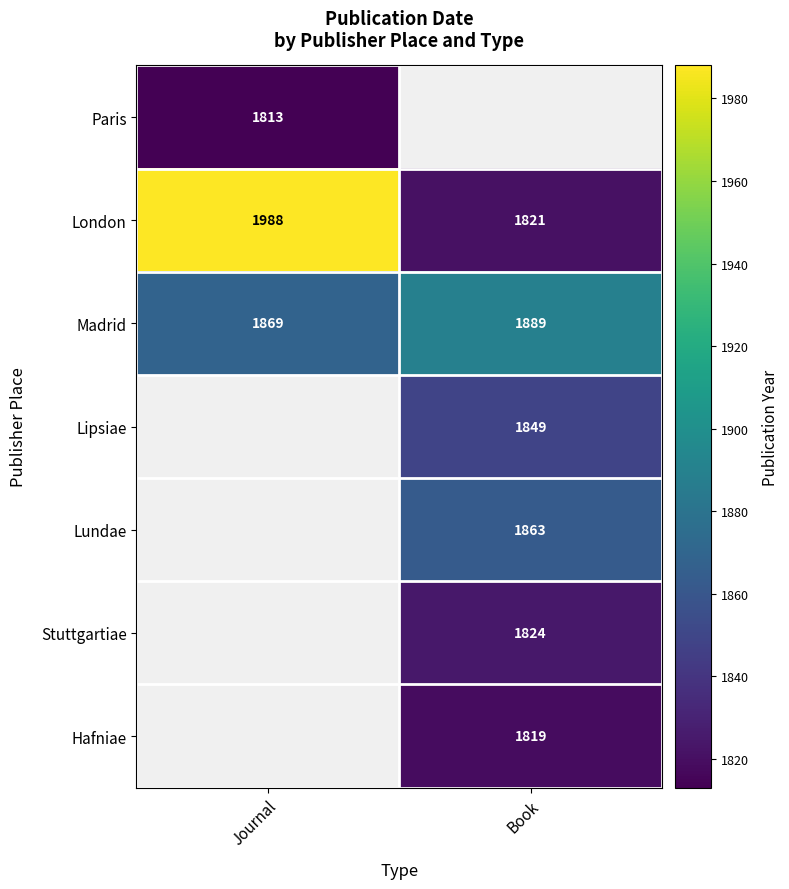

What is the greatest value displayed?

1988.0